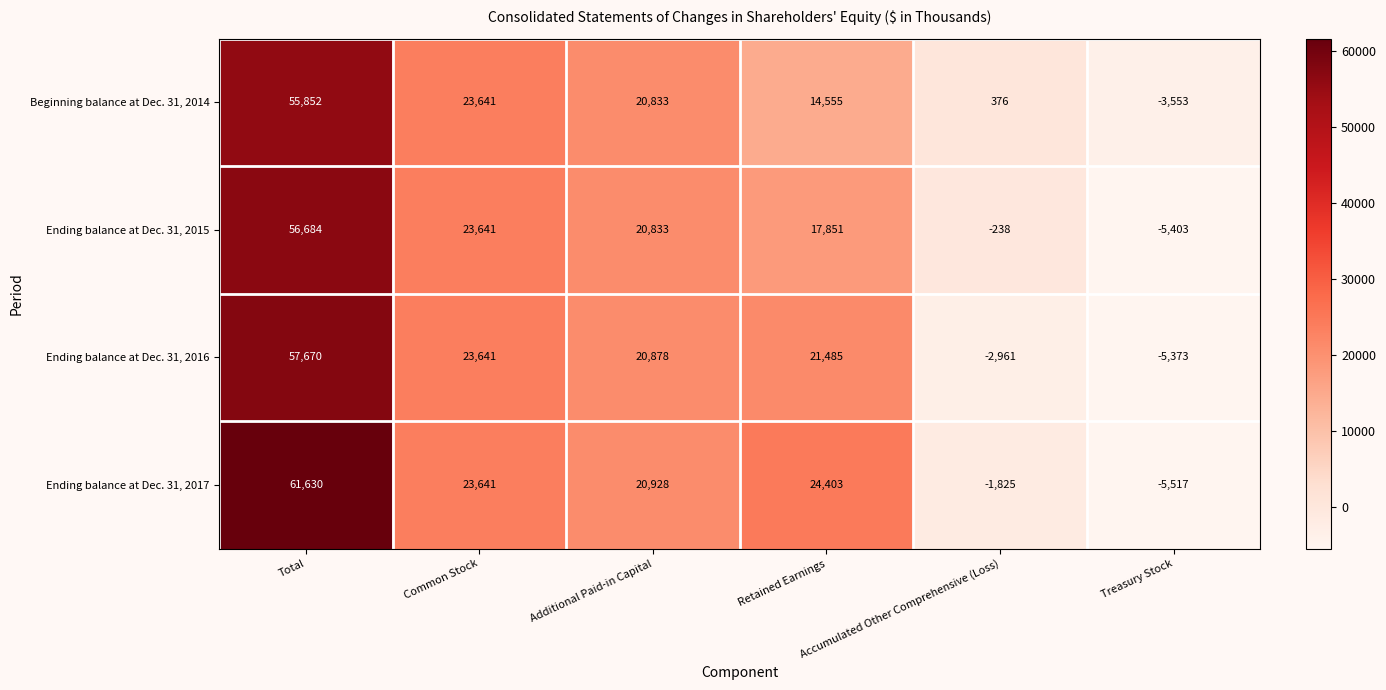

Which series changed the most between Common Stock and Accumulated Other Comprehensive (Loss)?

Ending balance at Dec. 31, 2016